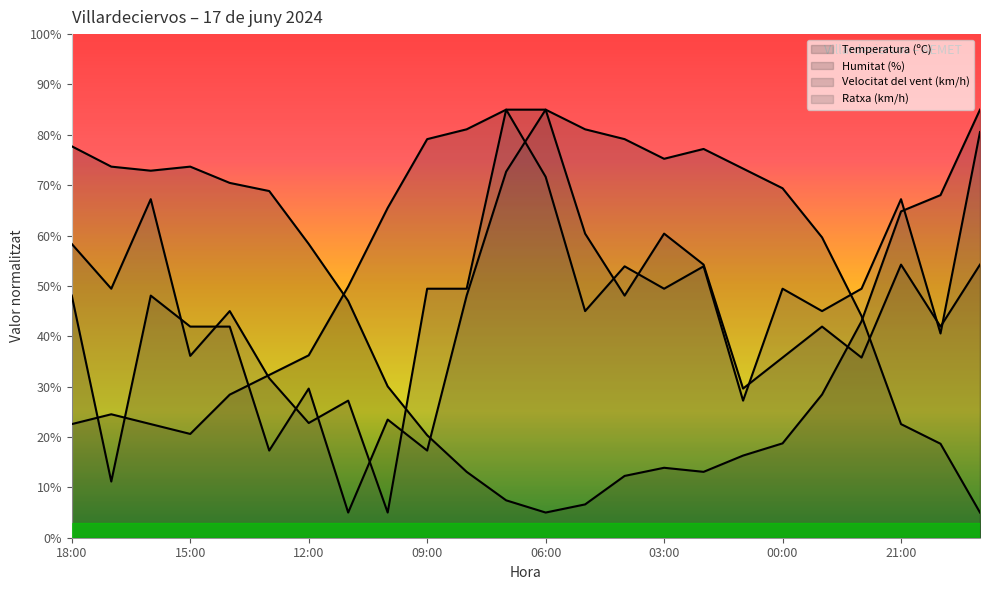

Where do Humitat (%) and Ratxa (km/h) first cross each other?

14:00 and 13:00